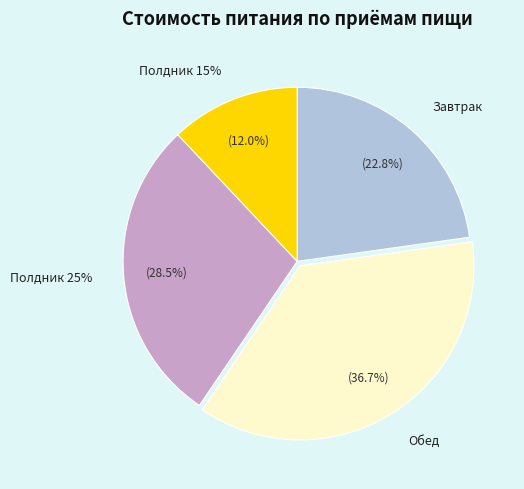

Which category has the biggest portion of the pie?

Обед